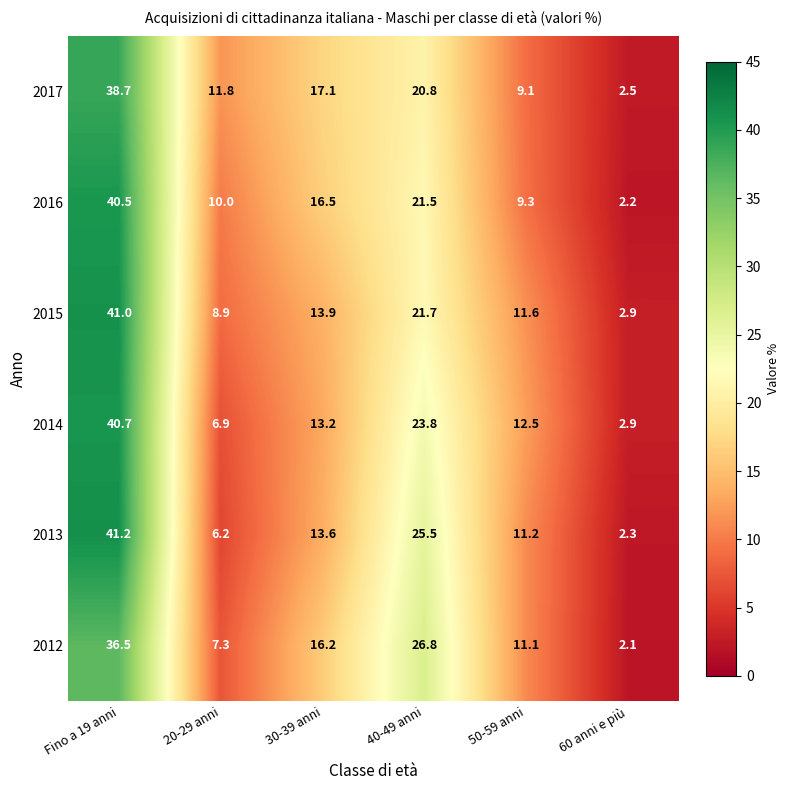

How many categories are shown in the chart?

6